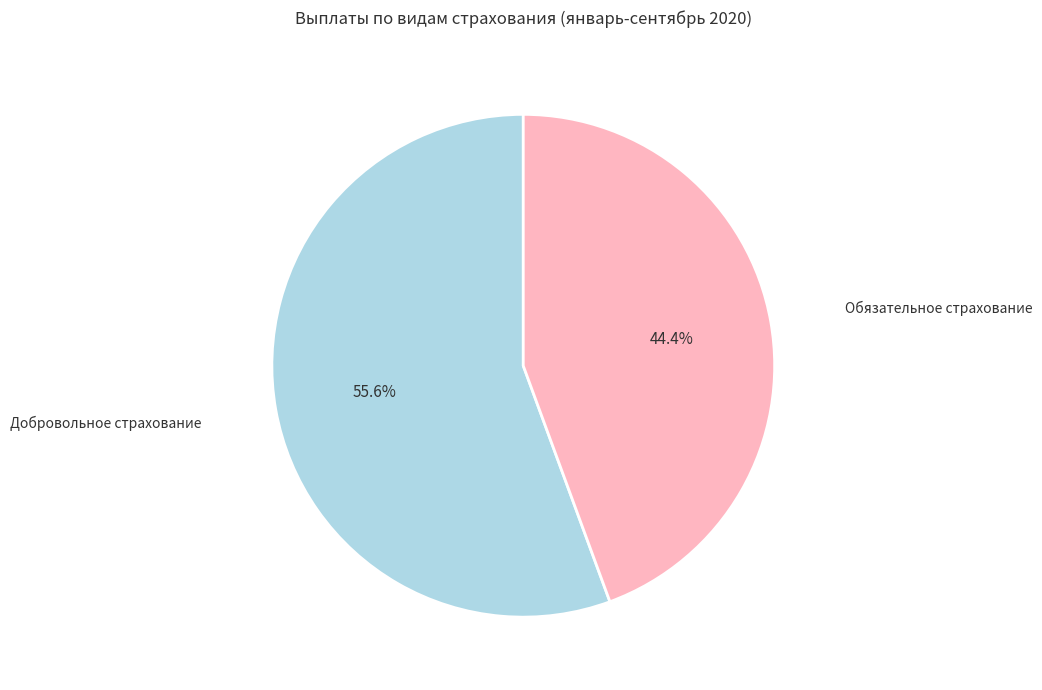

Rank the categories by value from highest to lowest.

Добровольное страхование, Обязательное страхование